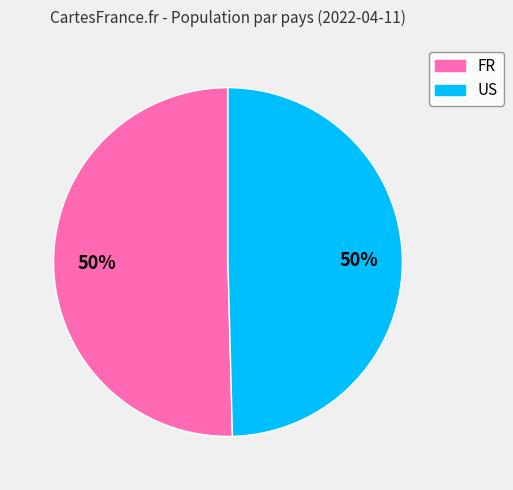

Combined, do FR and US account for over 50%?

Yes